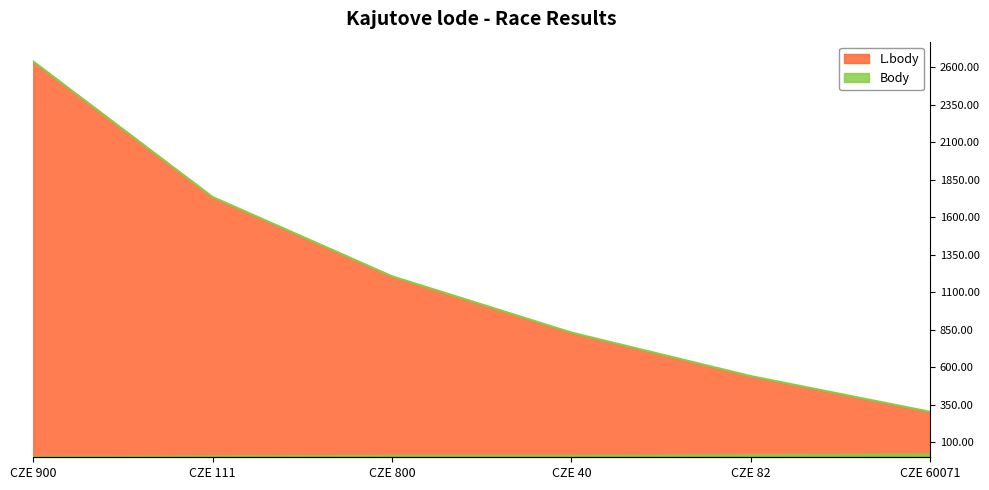

What is the difference between the maximum and minimum values in the L.body series?

2334